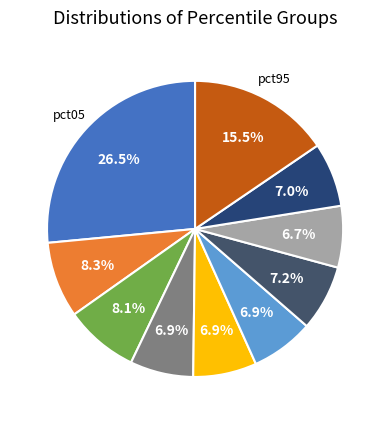

To the nearest percent, what is the average slice percentage?

10%